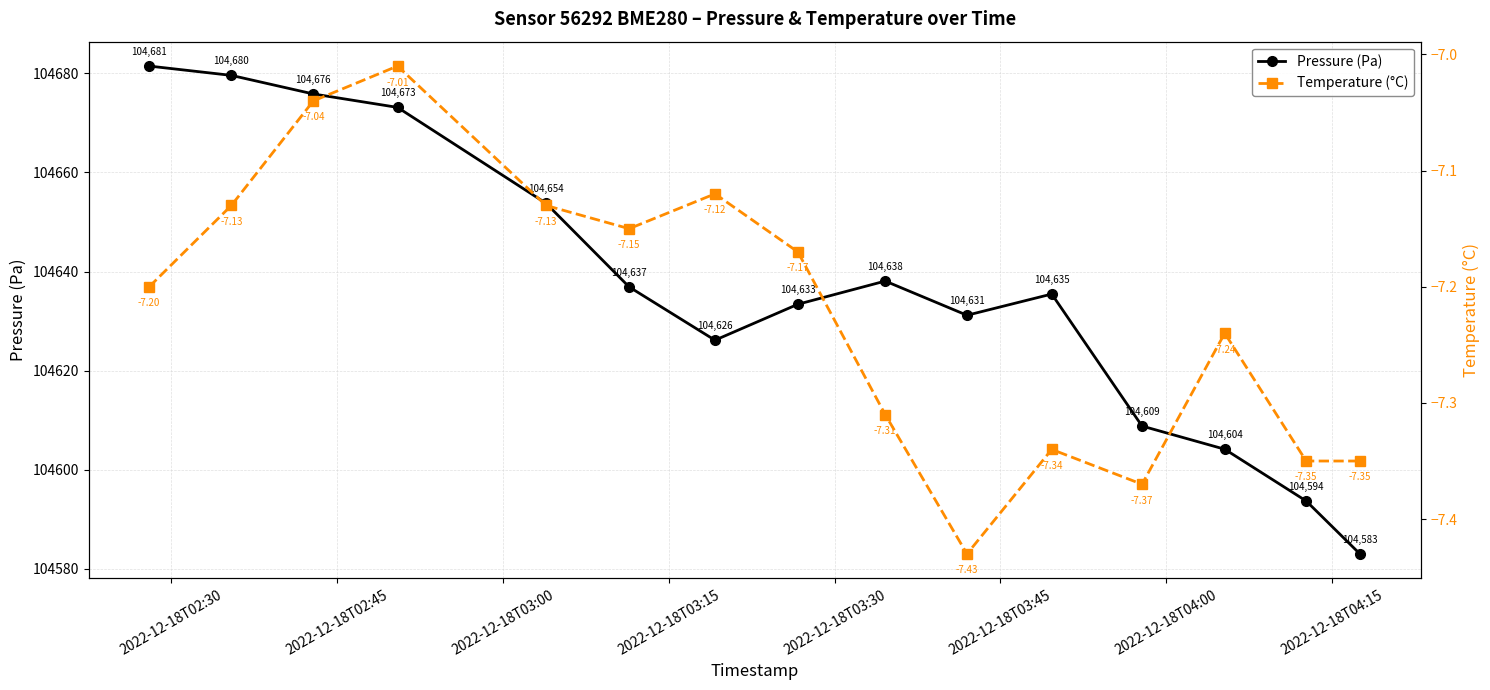

True or false: Pressure (Pa) has more than 1 interior local peaks.

True